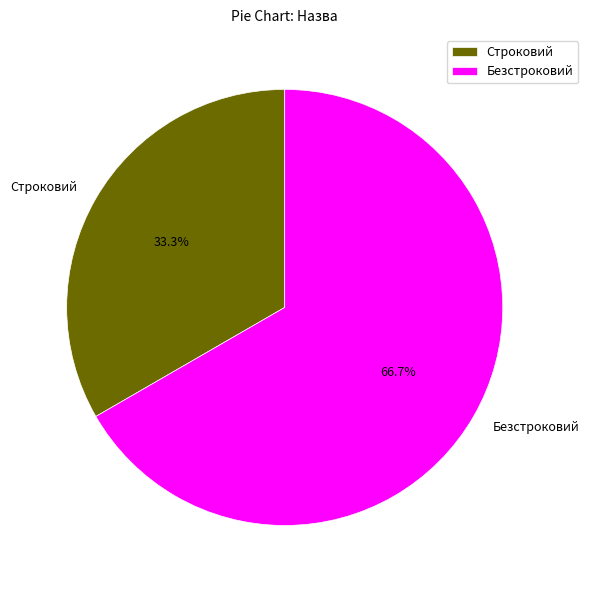

How many slices are in this pie chart?

2